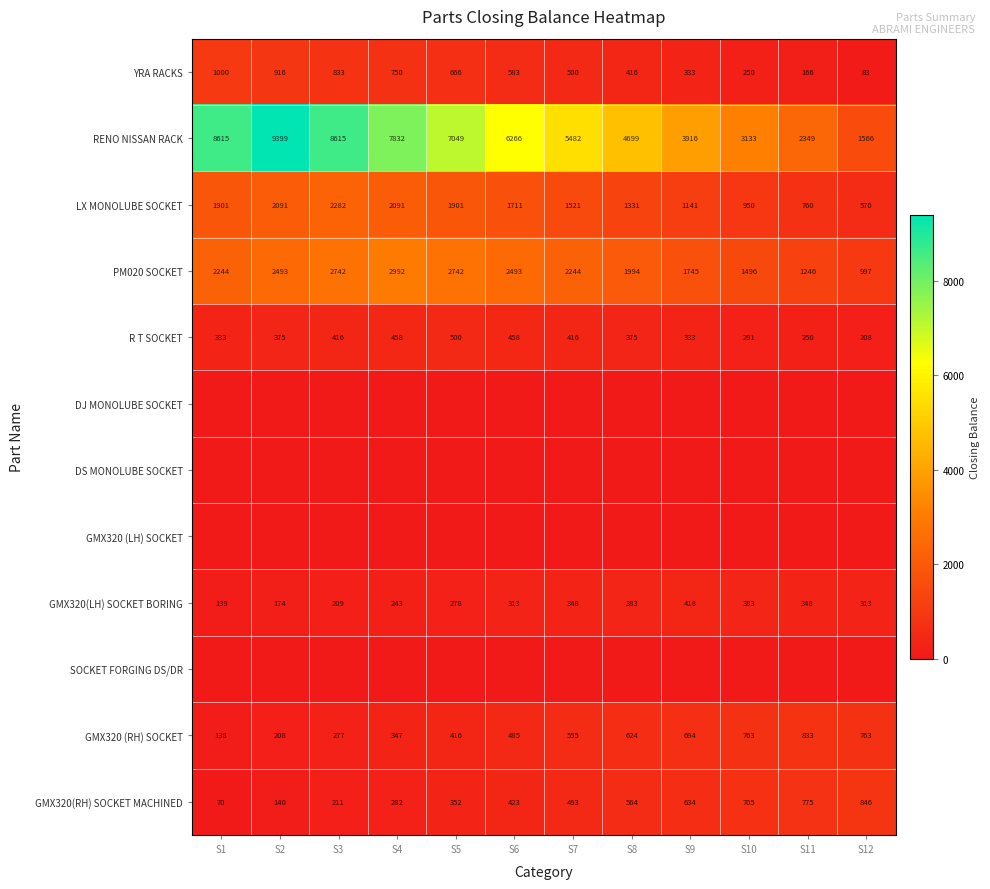

Count the number of data series in this chart.

12